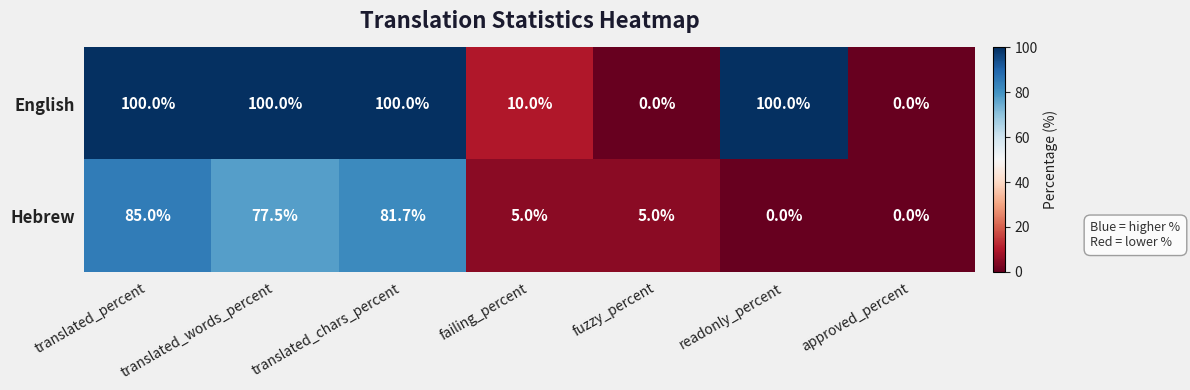

Which series has the largest total across all categories?

English